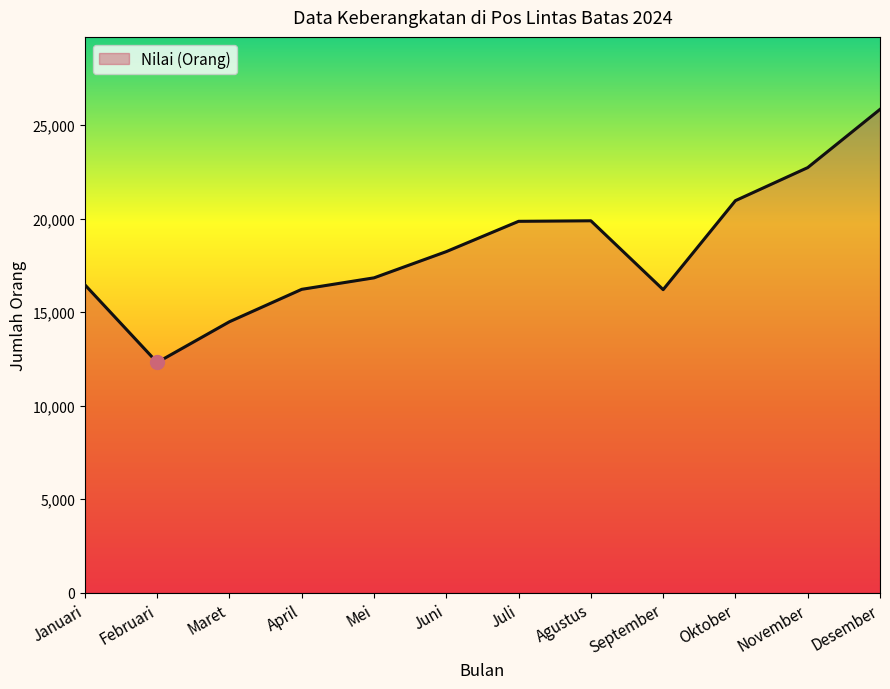

What is the difference between the values at Agustus and Juni?

1648